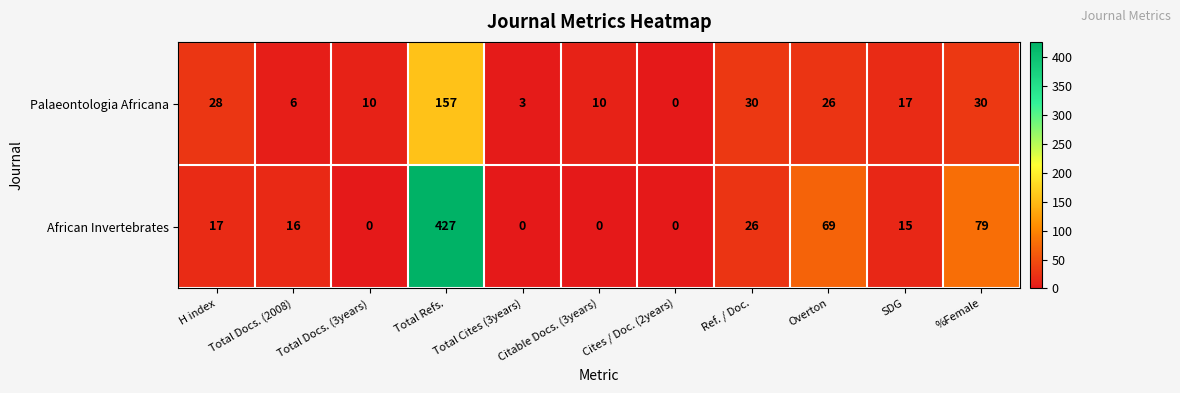

Between Total Cites (3years) and SDG, which series saw the biggest shift?

African Invertebrates